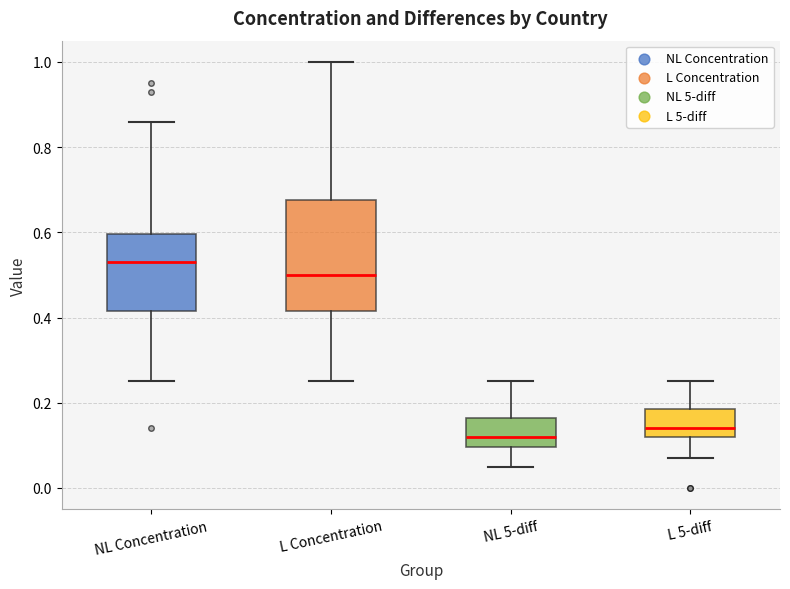

Which box's median line is the highest?

NL Concentration